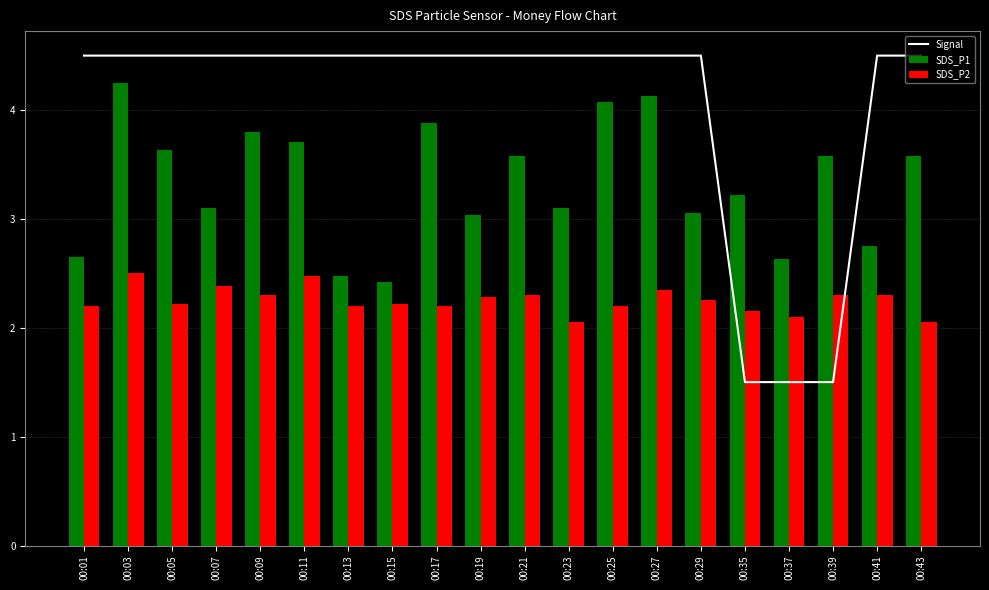

The chart shows a value of 2.5 at 00:39. True or false?

False